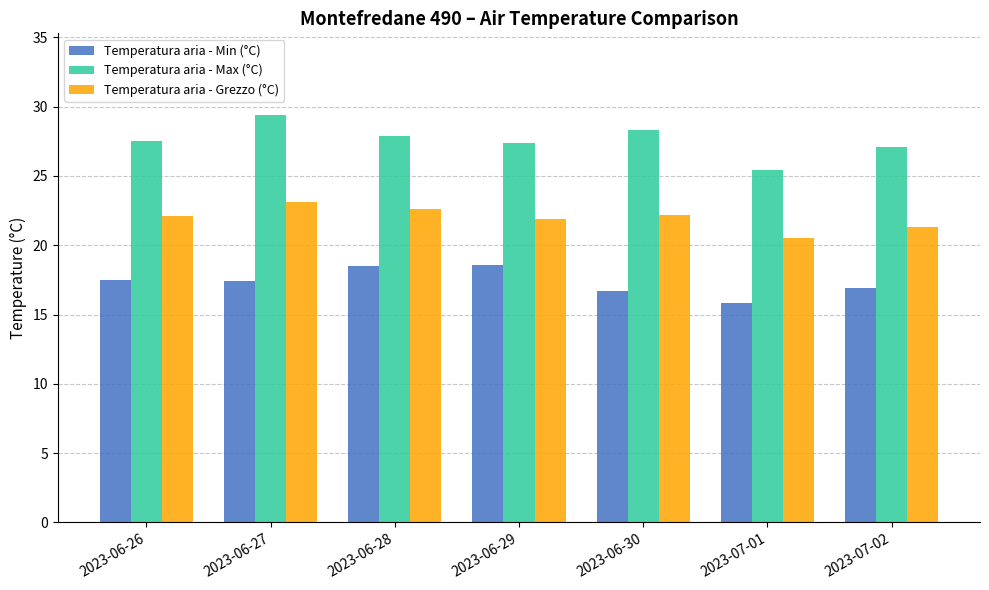

True or false: Temperatura aria - Grezzo (°C) has a value of 30.8 at 2023-06-28.

False